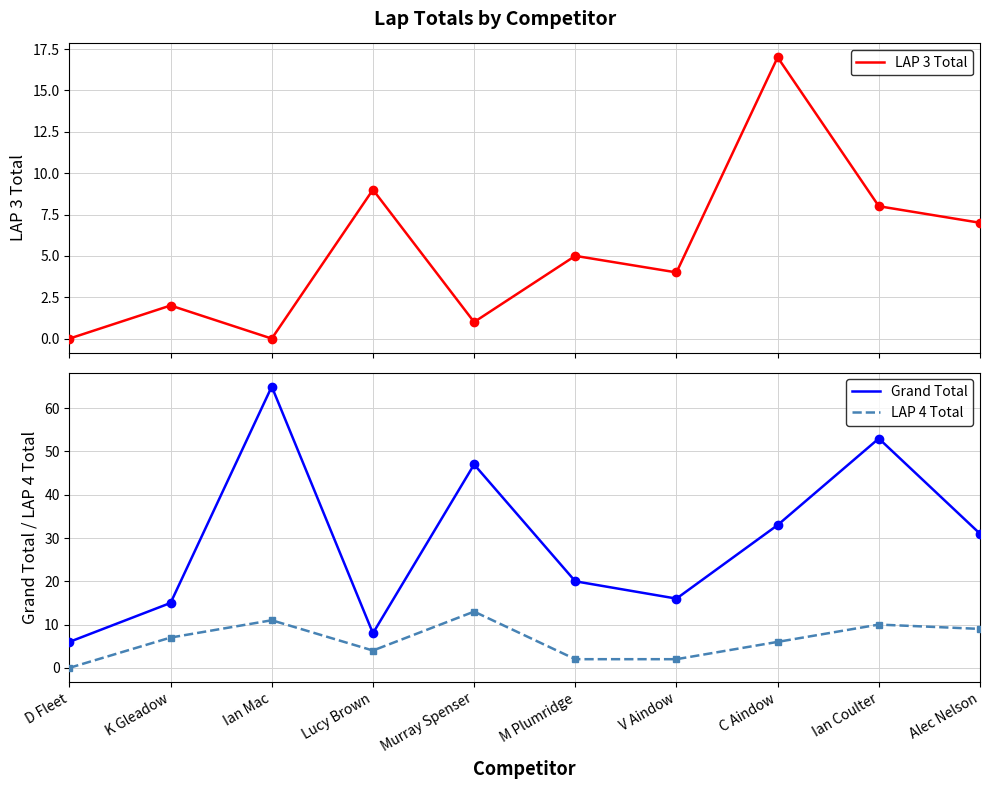

What is the label of the 10th point from the right?

D Fleet